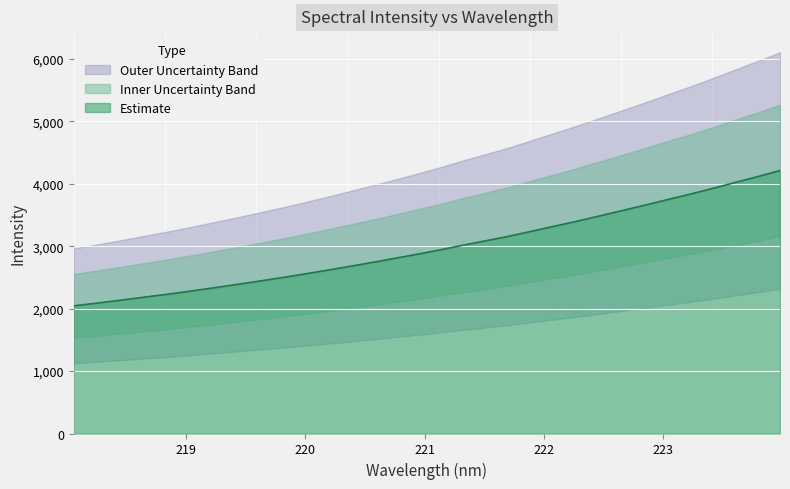

What is the maximum value for Estimate?

4212.1